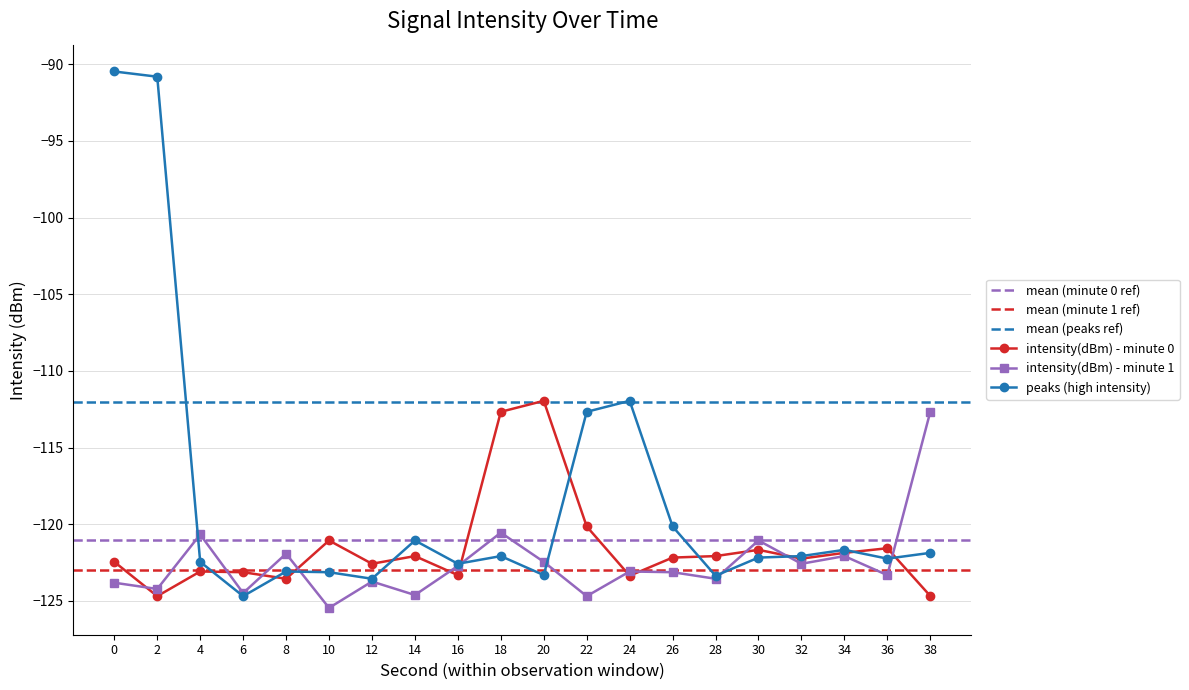

At which label does intensity(dBm) - minute 0 first exceed -122?

10